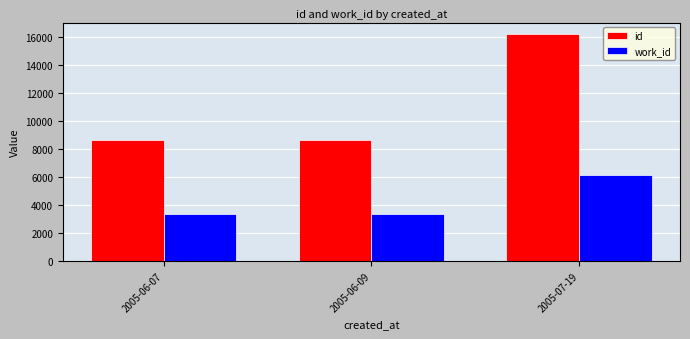

What is the sum of all id values?

33439